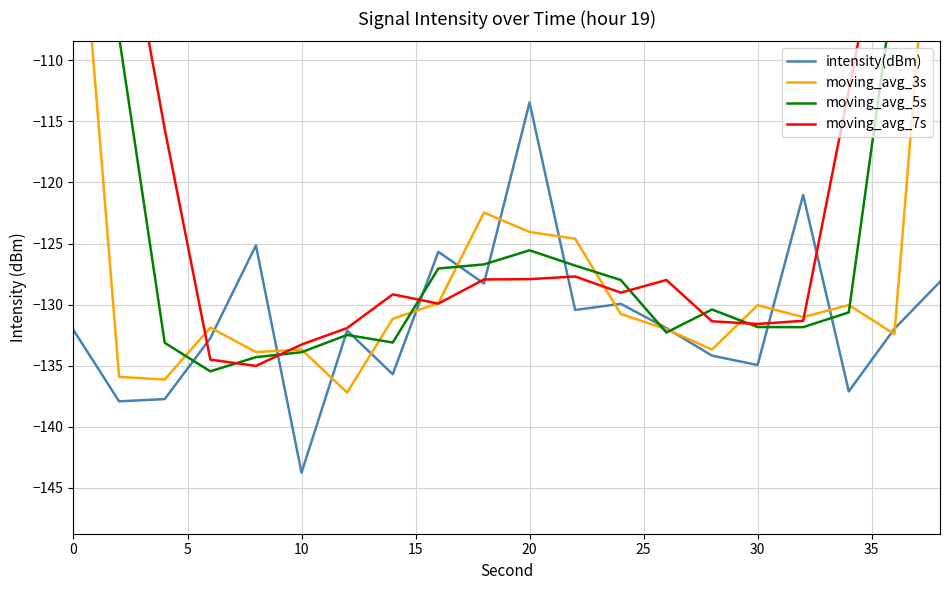

The intensity(dBm) series shows -134.9 at 30. True or false?

True